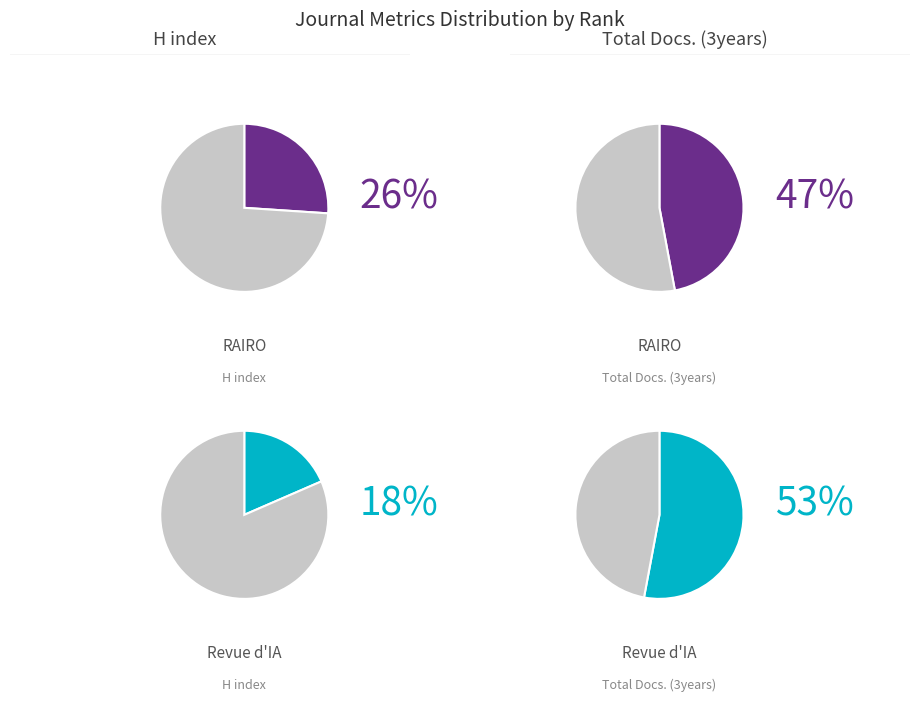

Is it true that Rank 1 is 18% of the pie?

True